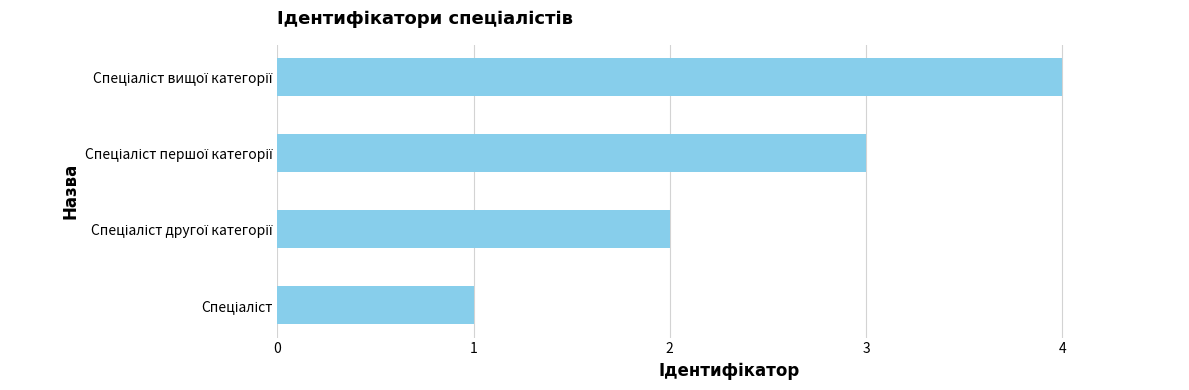

What is the greatest value displayed?

4